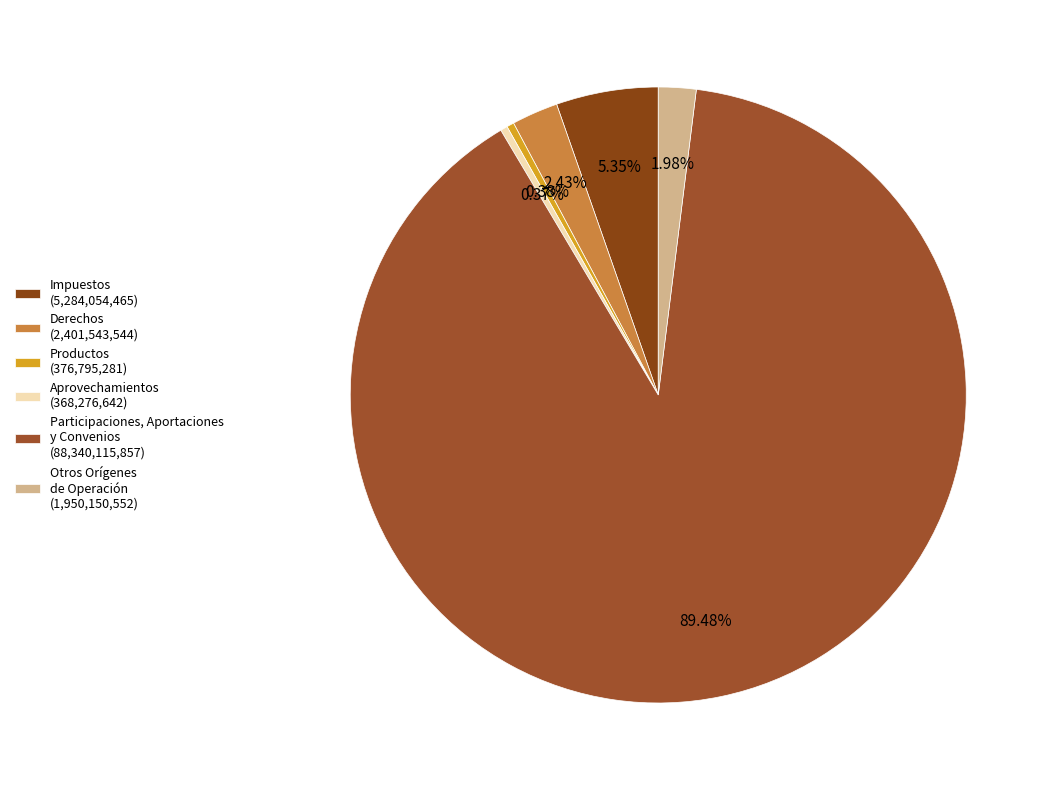

Which slice is the smallest?

Aprovechamientos